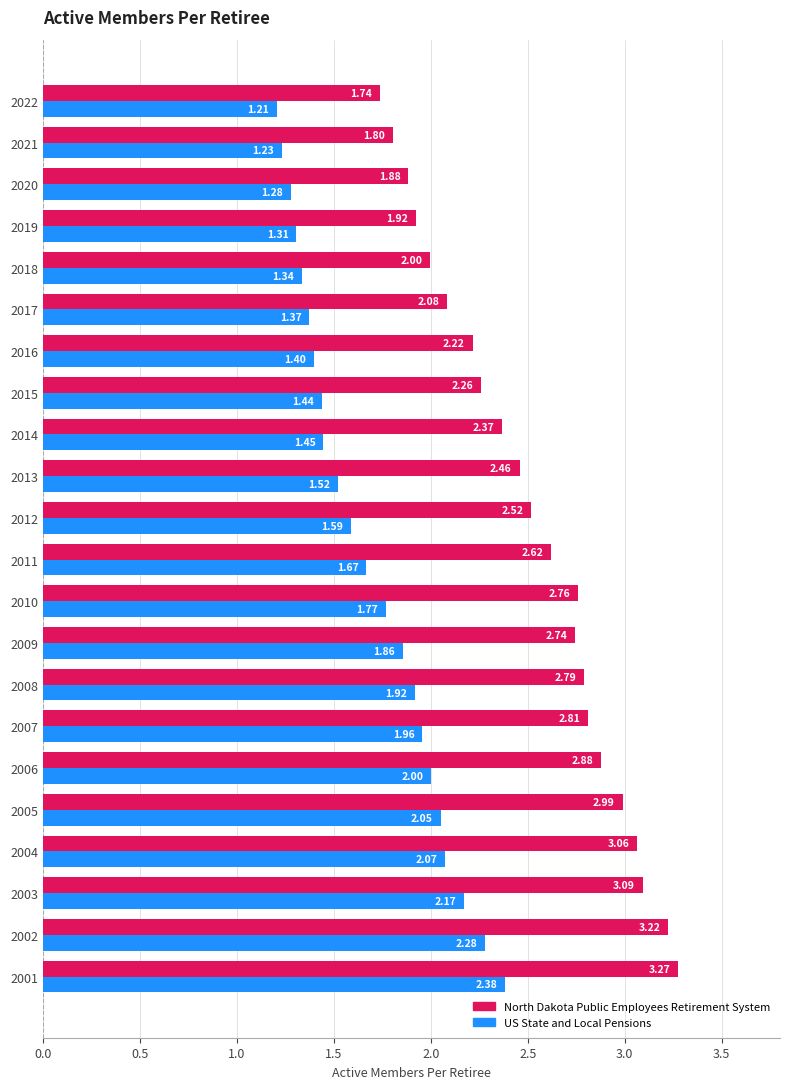

What is the sum of the US State and Local Pensions values at 2016 and 2003?

3.6